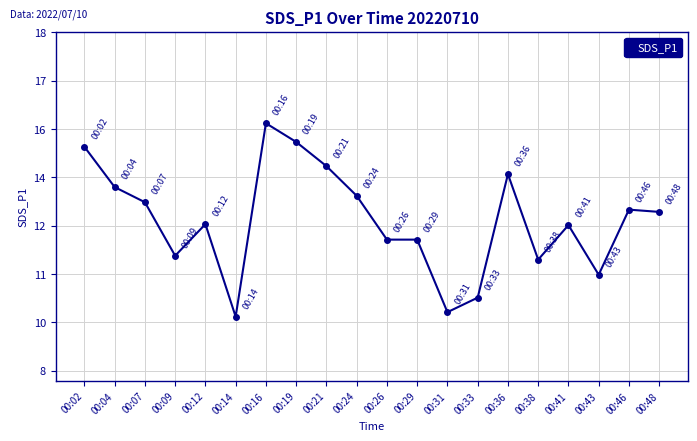

Is this an area chart (filled region under the line)?

No